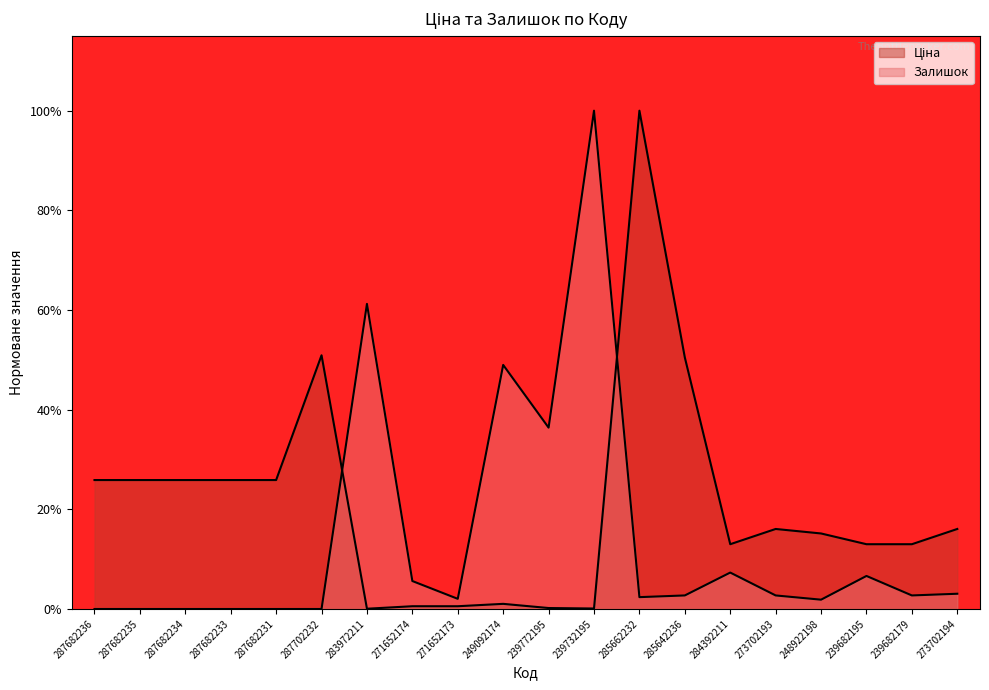

How many lines are shown in the chart?

2